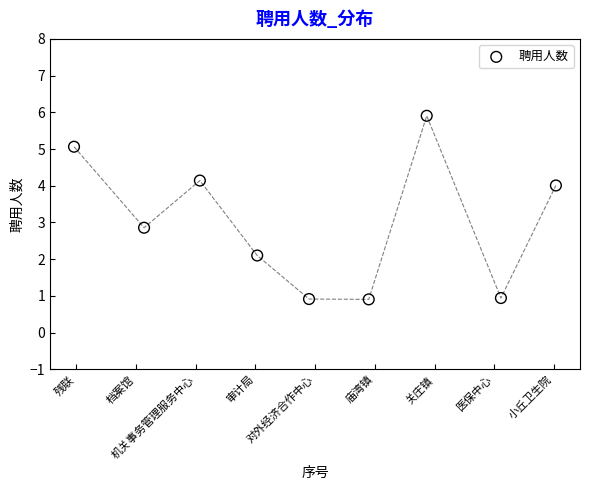

What is the range of Y values (max minus min)?

5.0